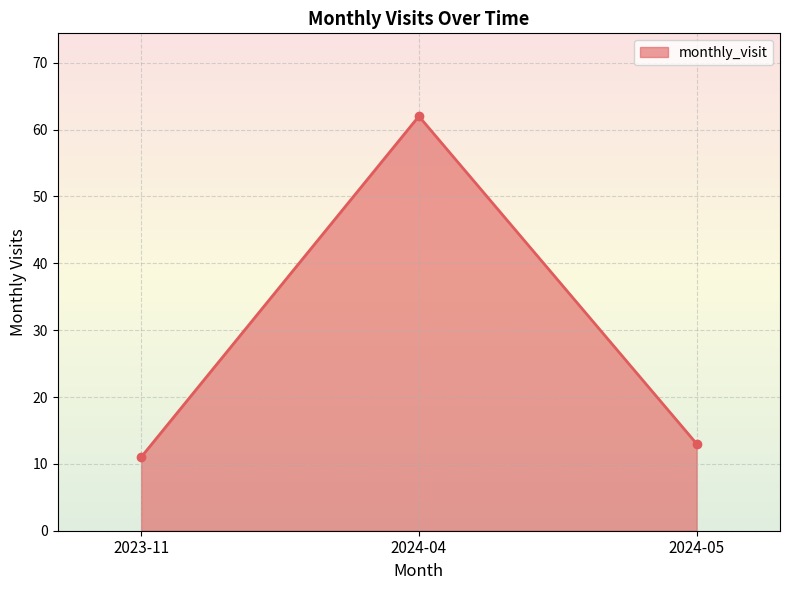

At which label is the value closest to 36?

2024-05